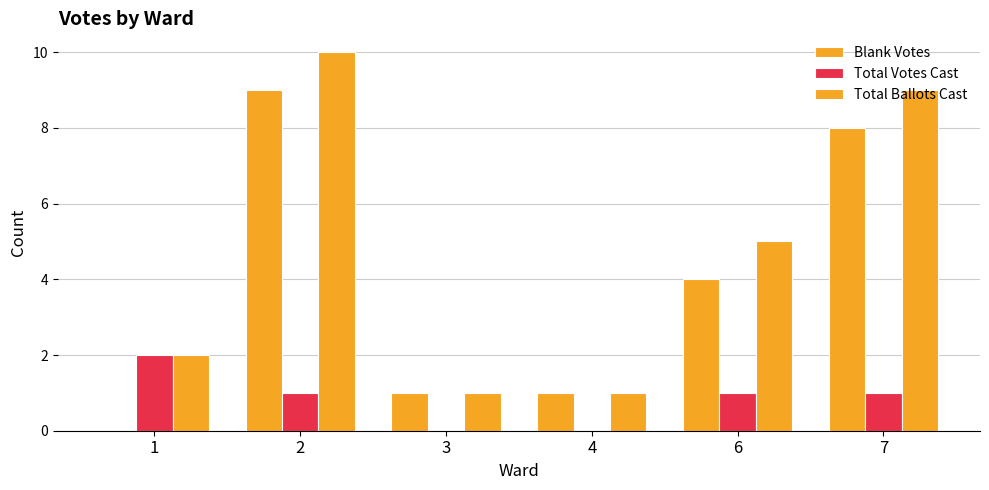

How many Blank Votes values are between 1 and 8?

4